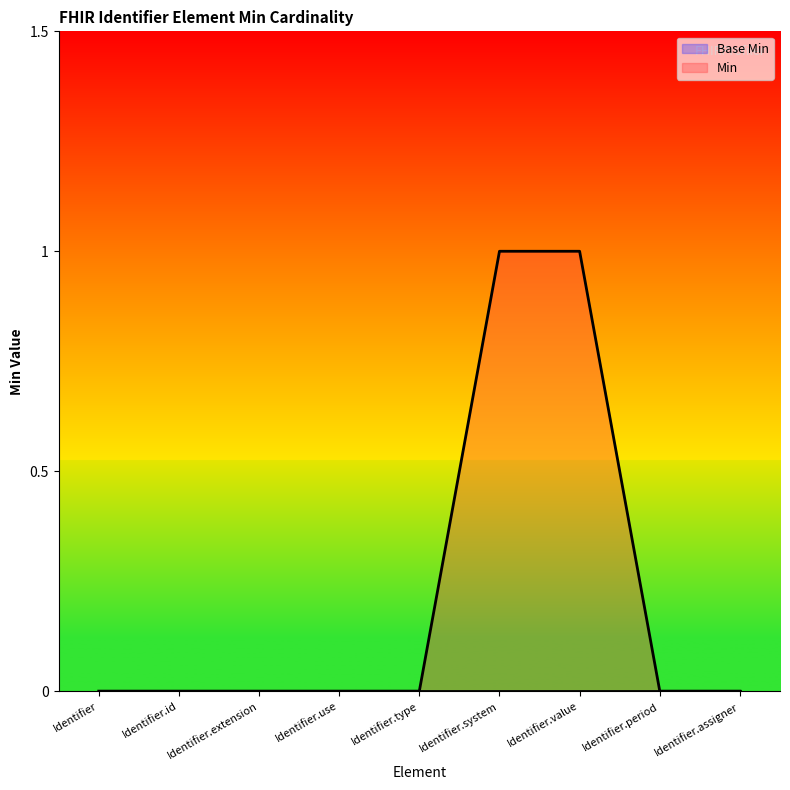

How many categories are shown in the chart?

9